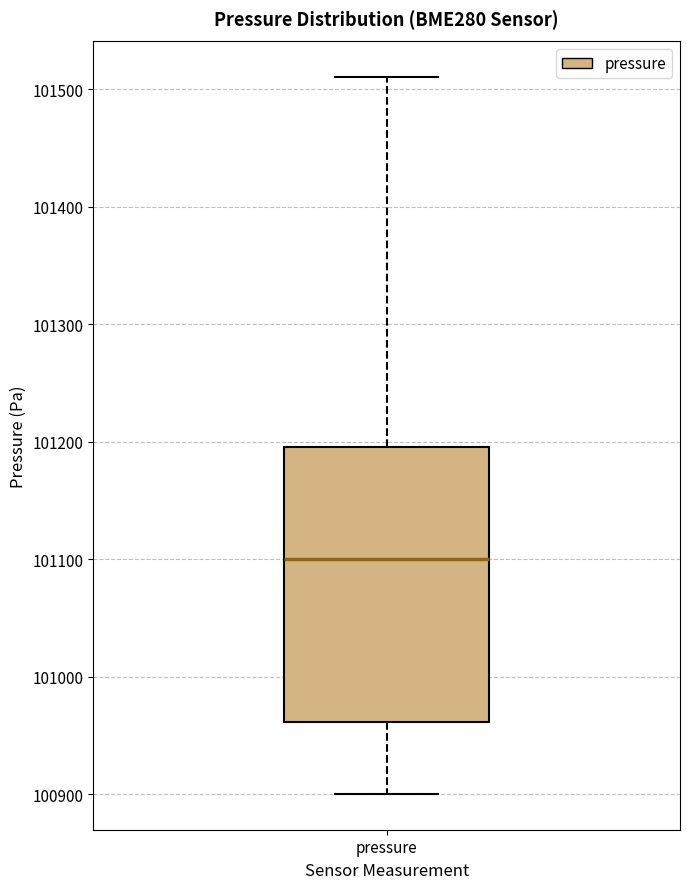

Read this box plot against the y-axis: the position of the median line, the range covered by the box, and the ends of both whiskers. The values are not printed on the chart, so give them approximately, as read against the axis.

median 101100, box 100960 to 101200, whiskers 100900 to 101510